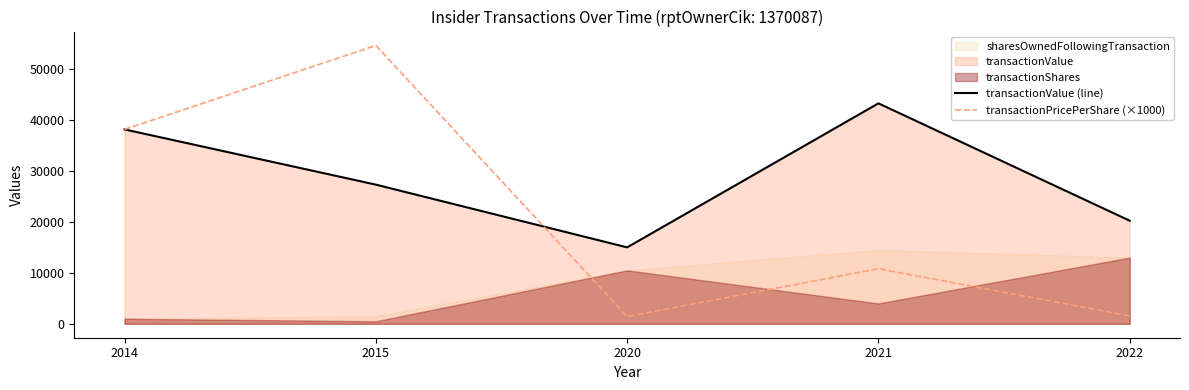

Where is transactionPricePerShare (×1000) nearest to the value 28031?

2014